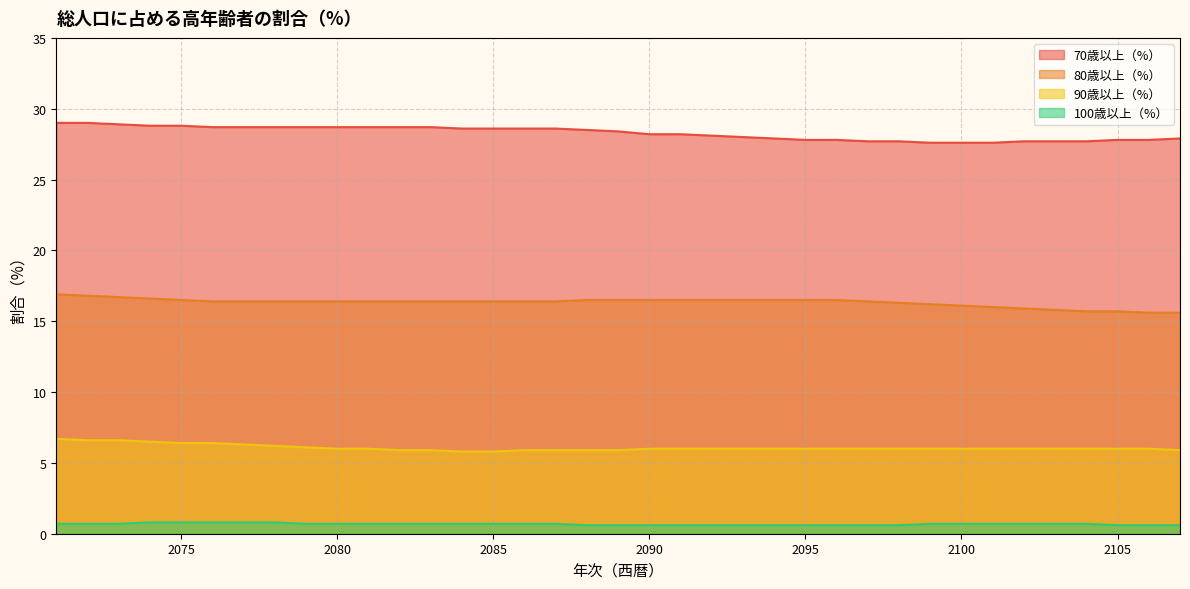

How many lines are shown in the chart?

4